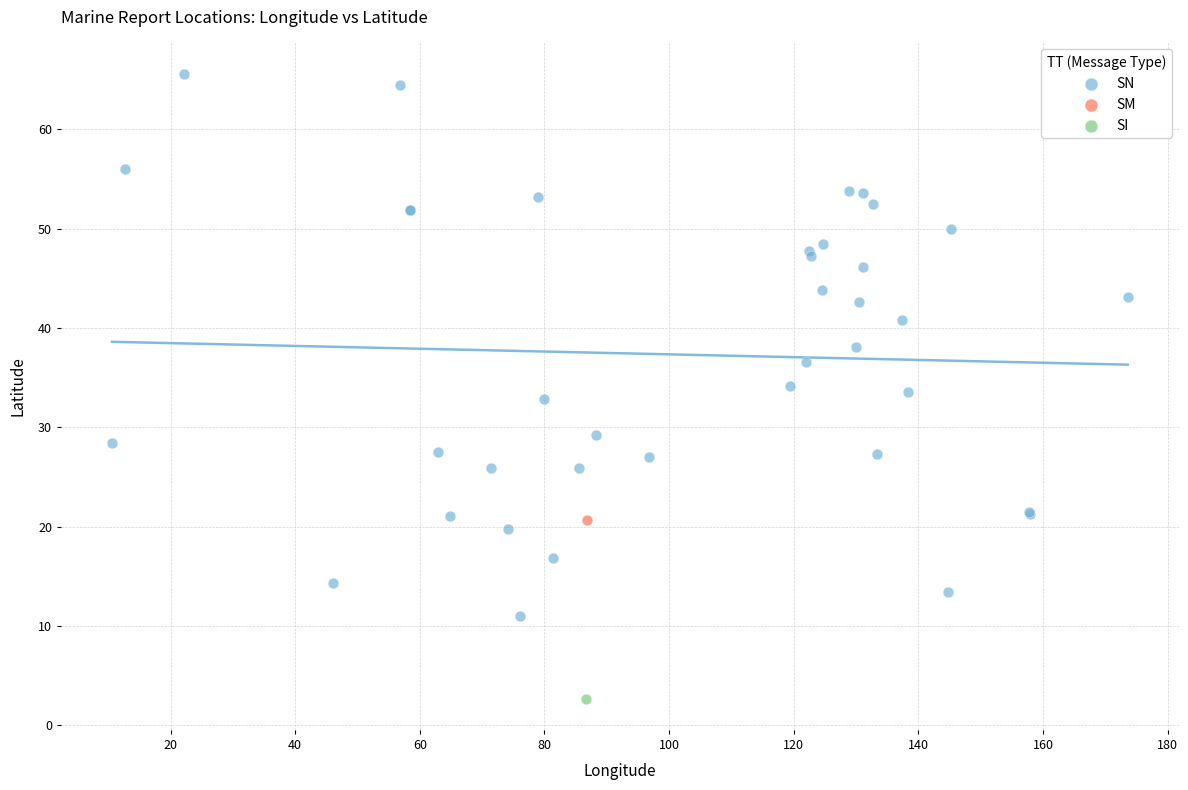

What are all the series names shown in the legend?

SN, SM, SI